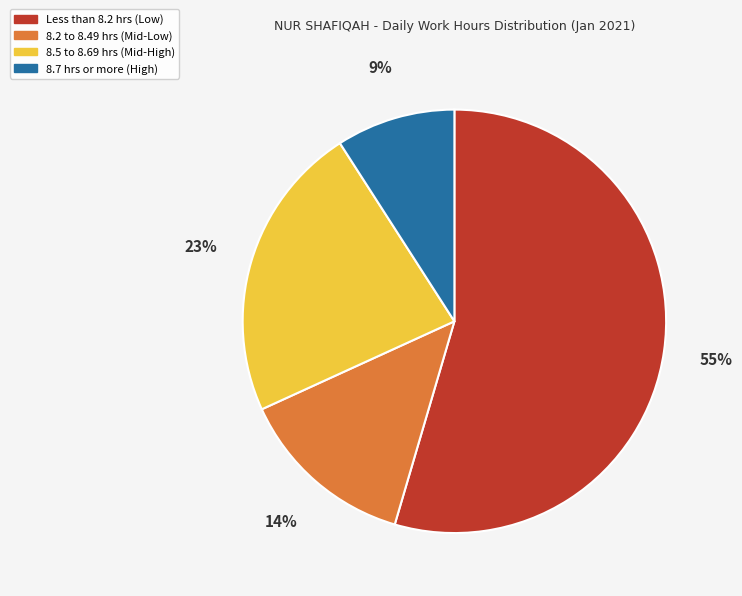

What percentage is the 8.5 to 8.69 hrs (Mid-High) slice, to the nearest percent?

23%